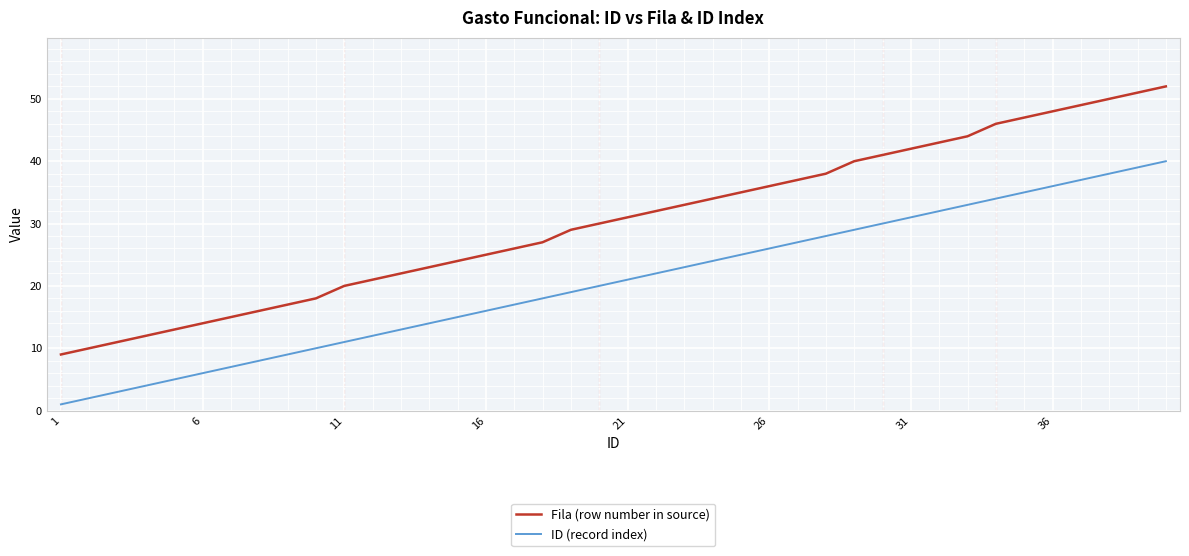

Rank the series by their average value, from highest to lowest.

Fila (row number in source), ID (record index)